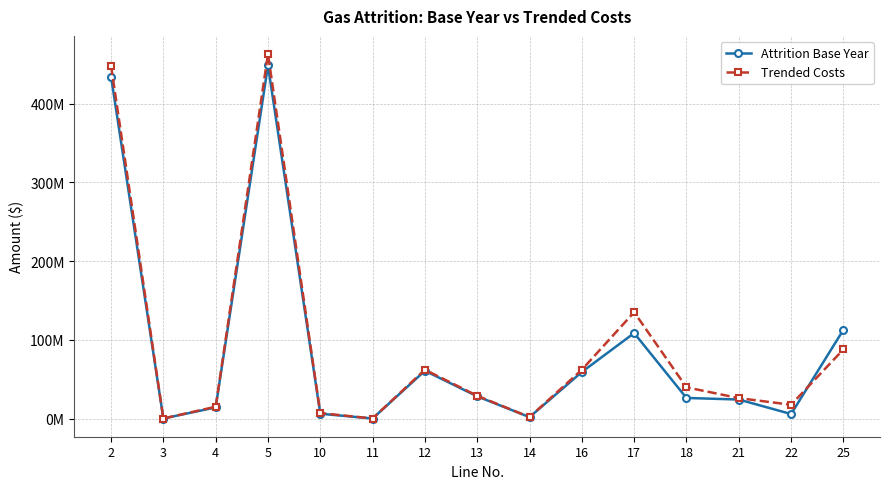

What are all the series names shown in the legend?

Attrition Base Year, Trended Costs